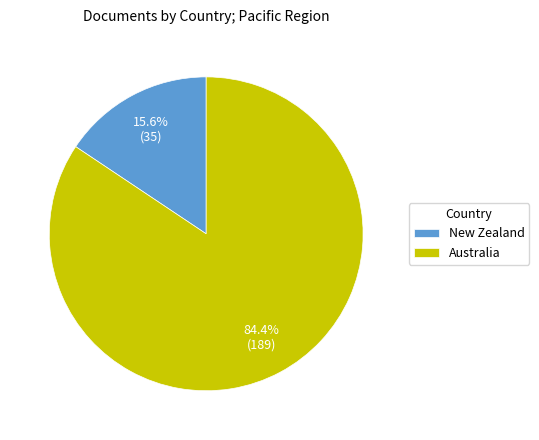

Which slice represents more than half of the pie?

Australia